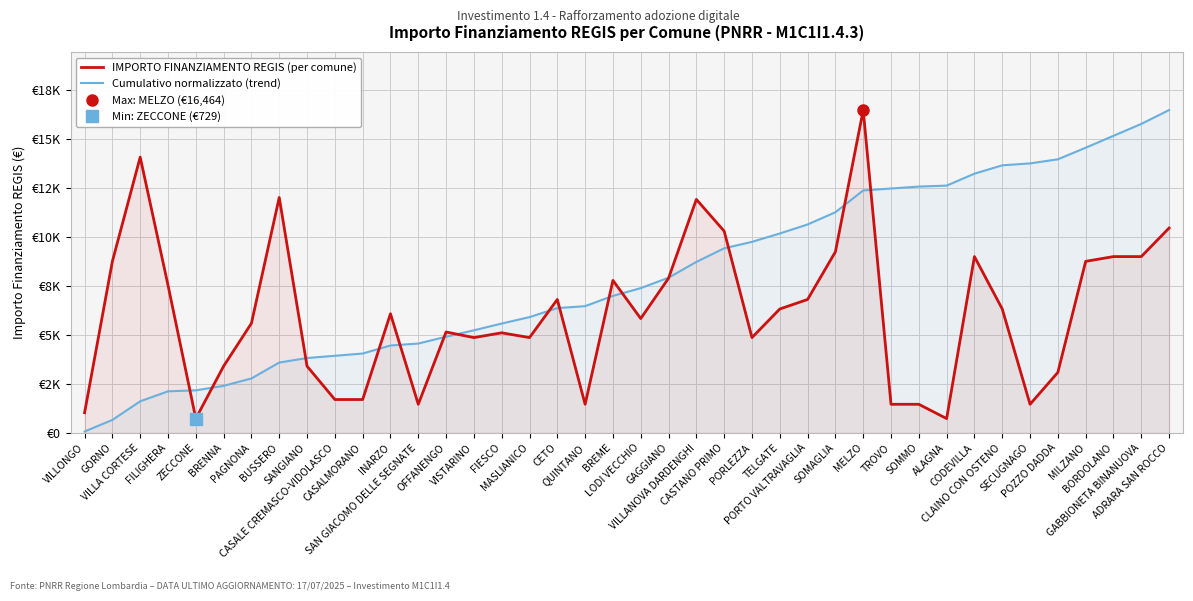

At which category does IMPORTO FINANZIAMENTO REGIS (per comune) reach its first local peak?

VILLA CORTESE